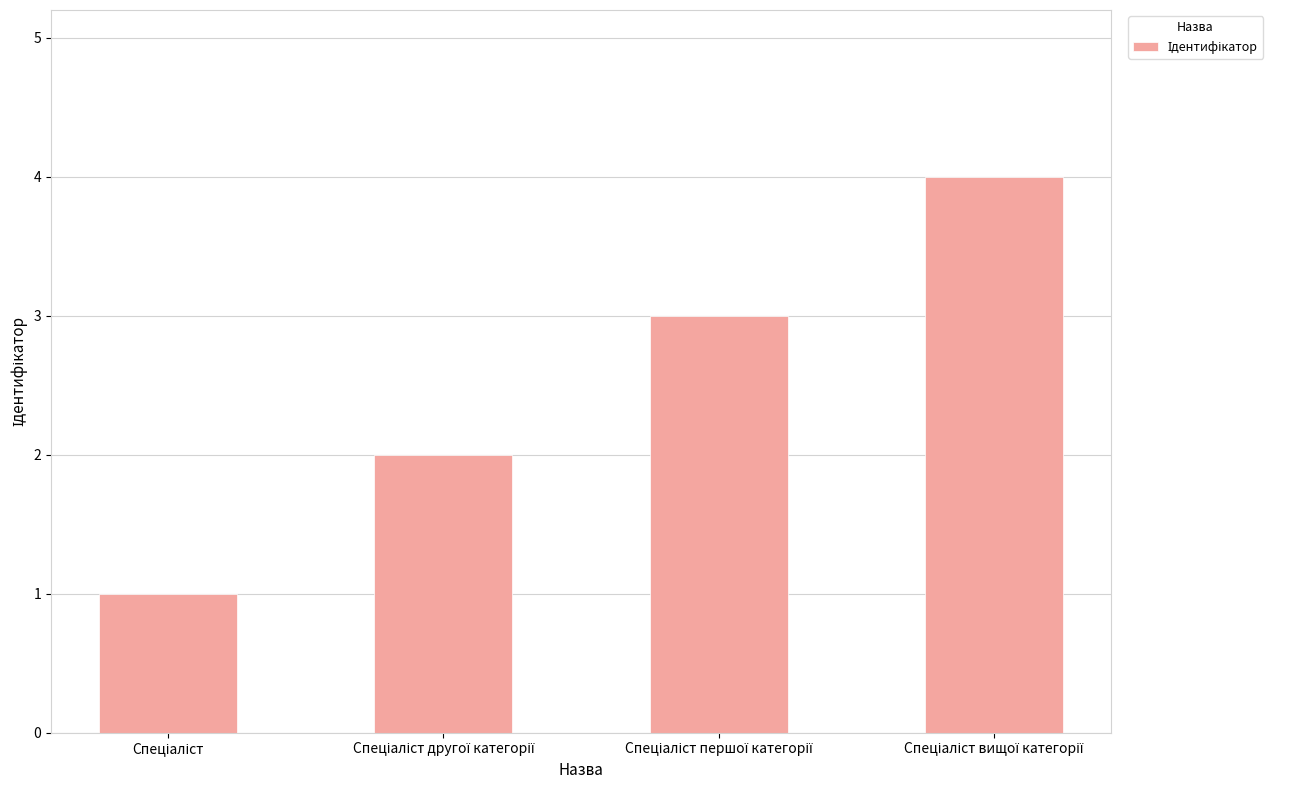

What is the maximum value shown in the chart?

4